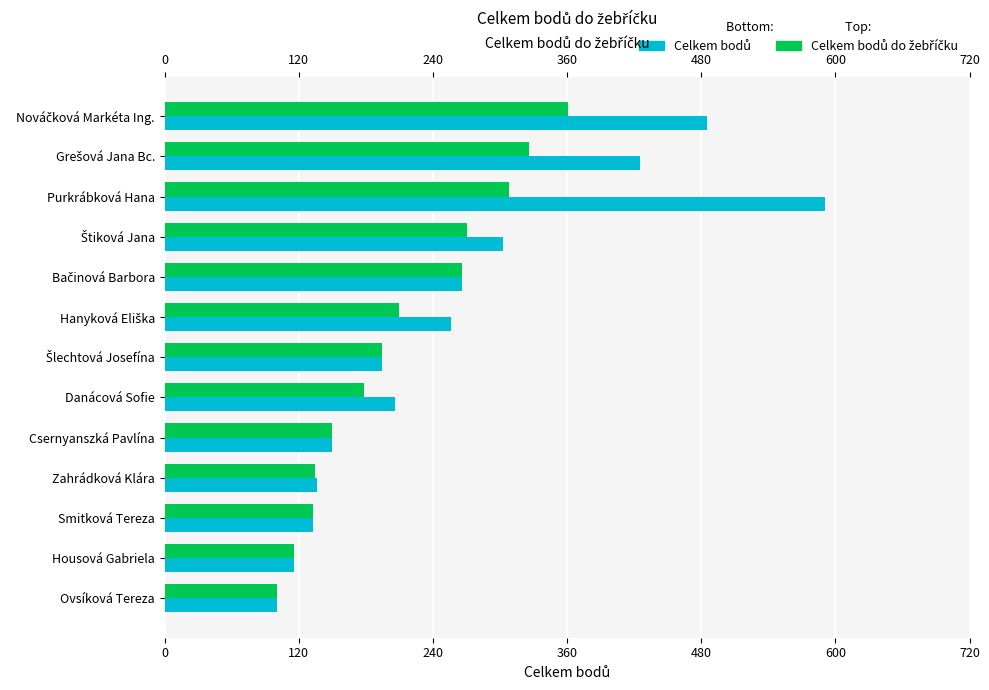

What is the sum of all Celkem bodů values?

3361